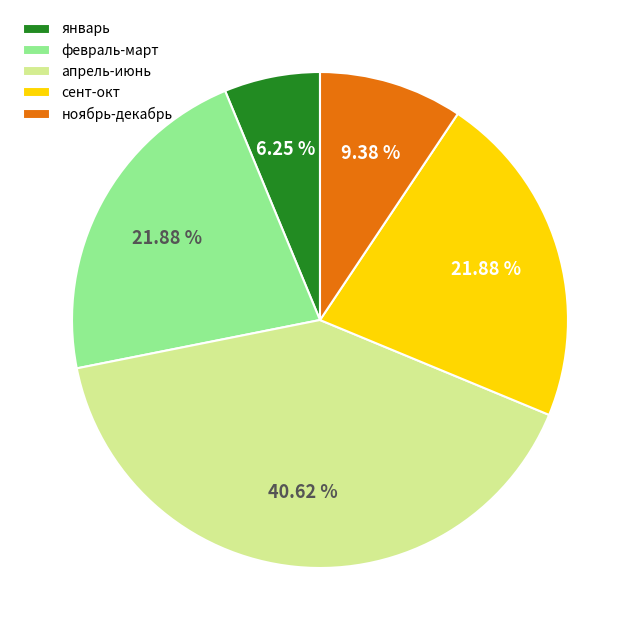

Approximately how many times larger is the value at апрель-июнь compared to январь?

6.5